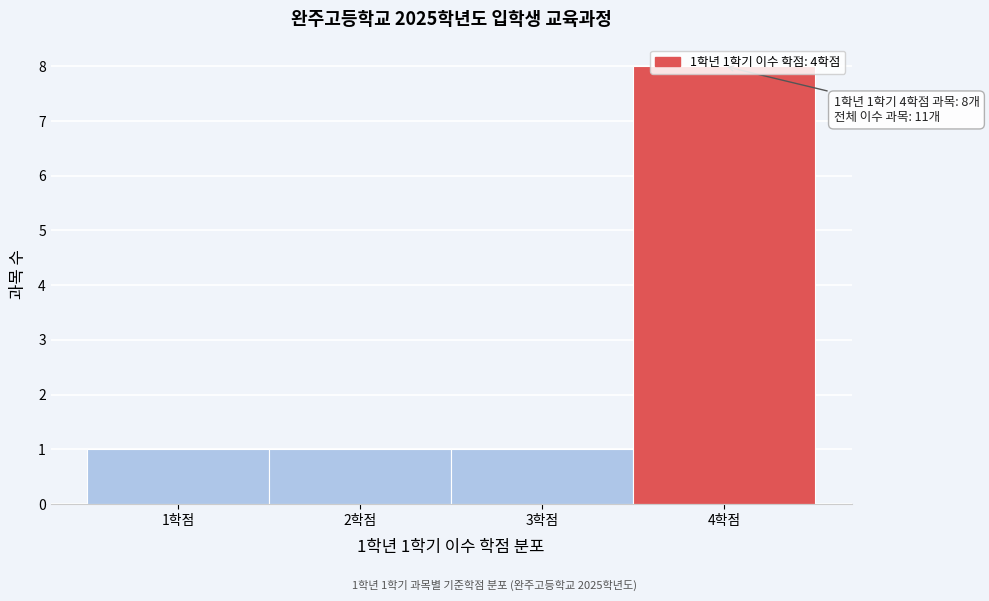

Over which range of the x-axis is the bar tallest?

3.5 to 4.5